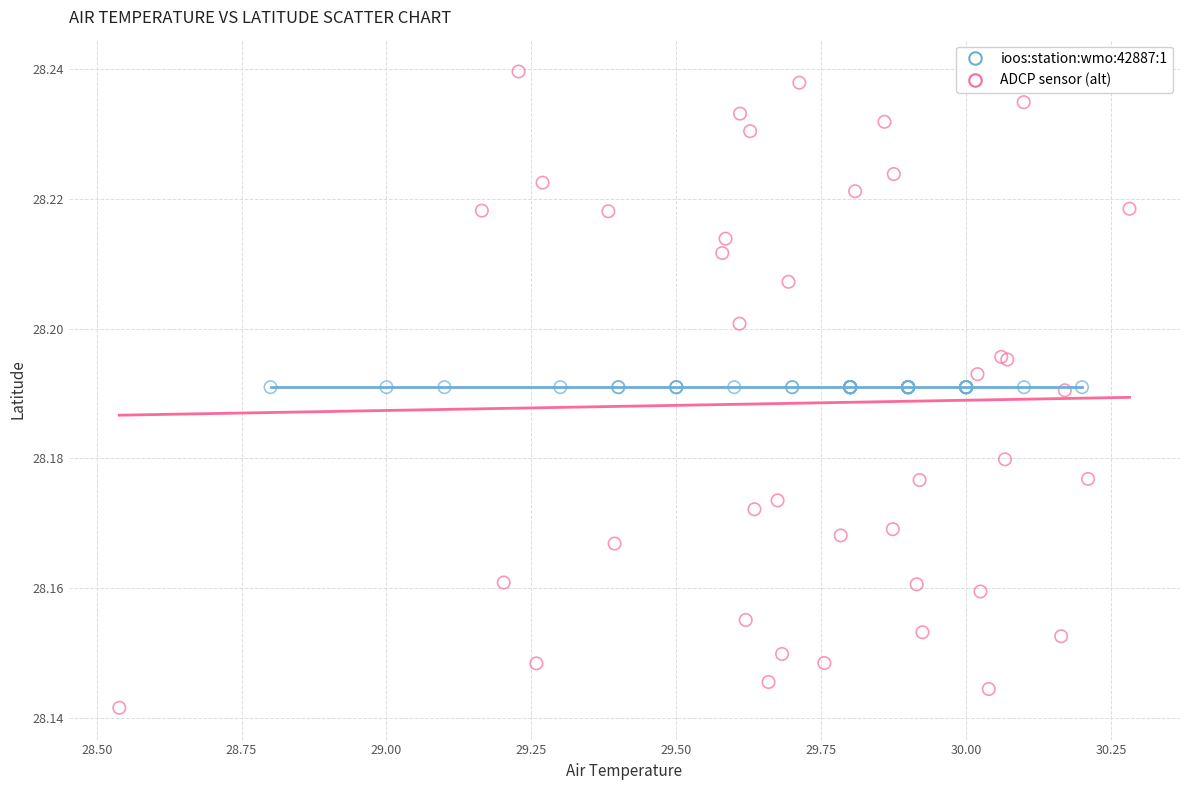

Which series contains the highest Y value?

ADCP sensor (alt)